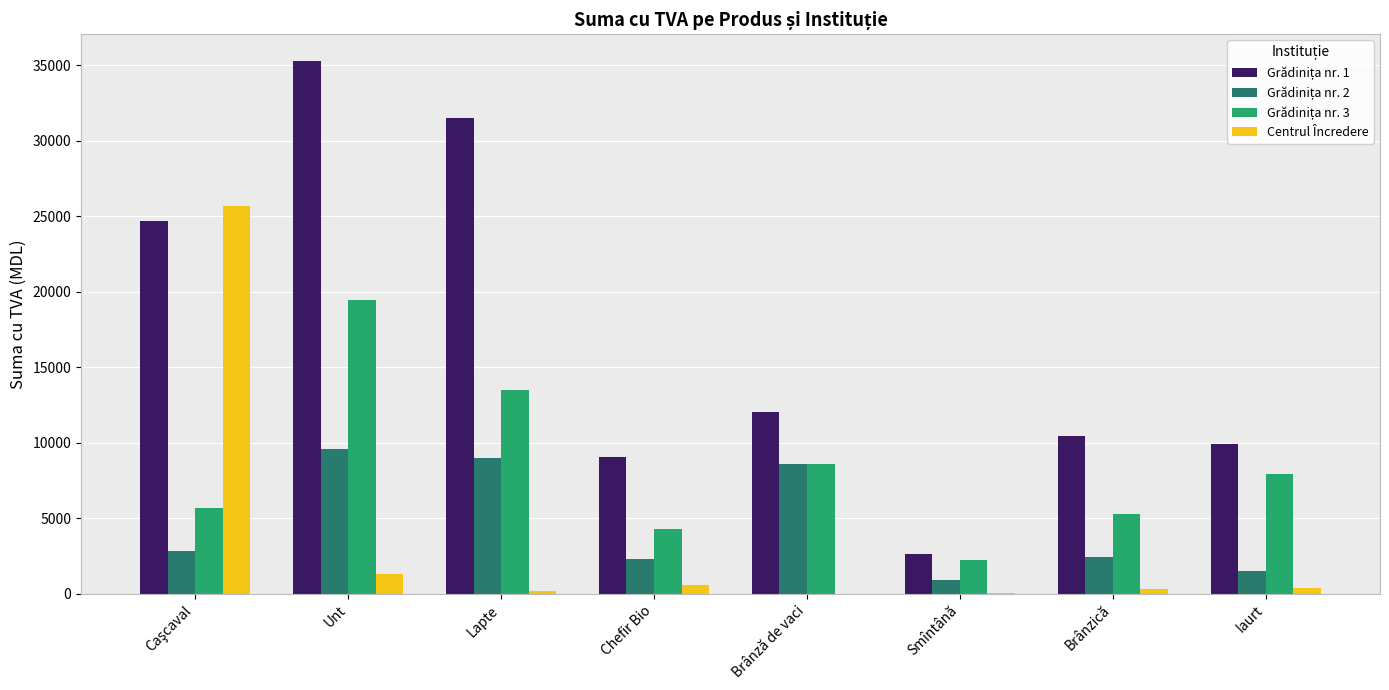

Which label corresponds to the largest value in the chart?

Unt